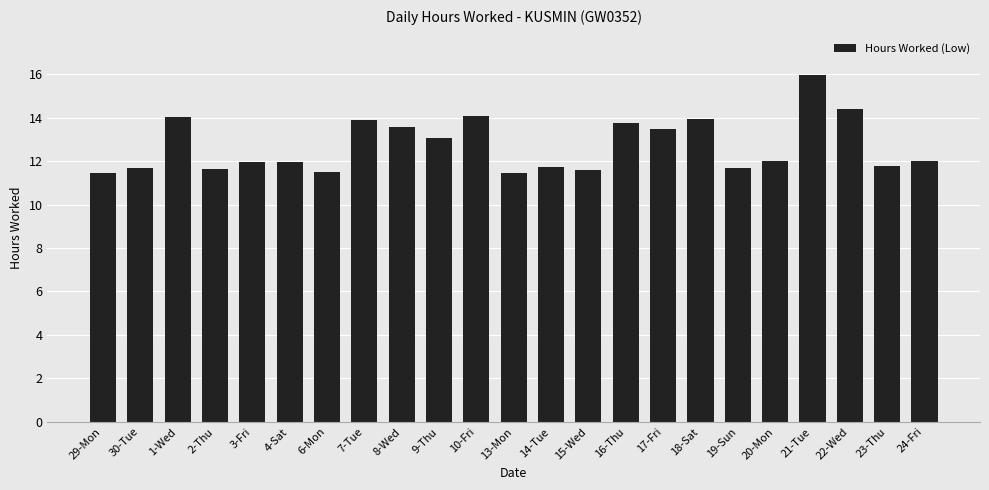

What is the sum of the values at 21-Tue and 1-Wed?

30.0